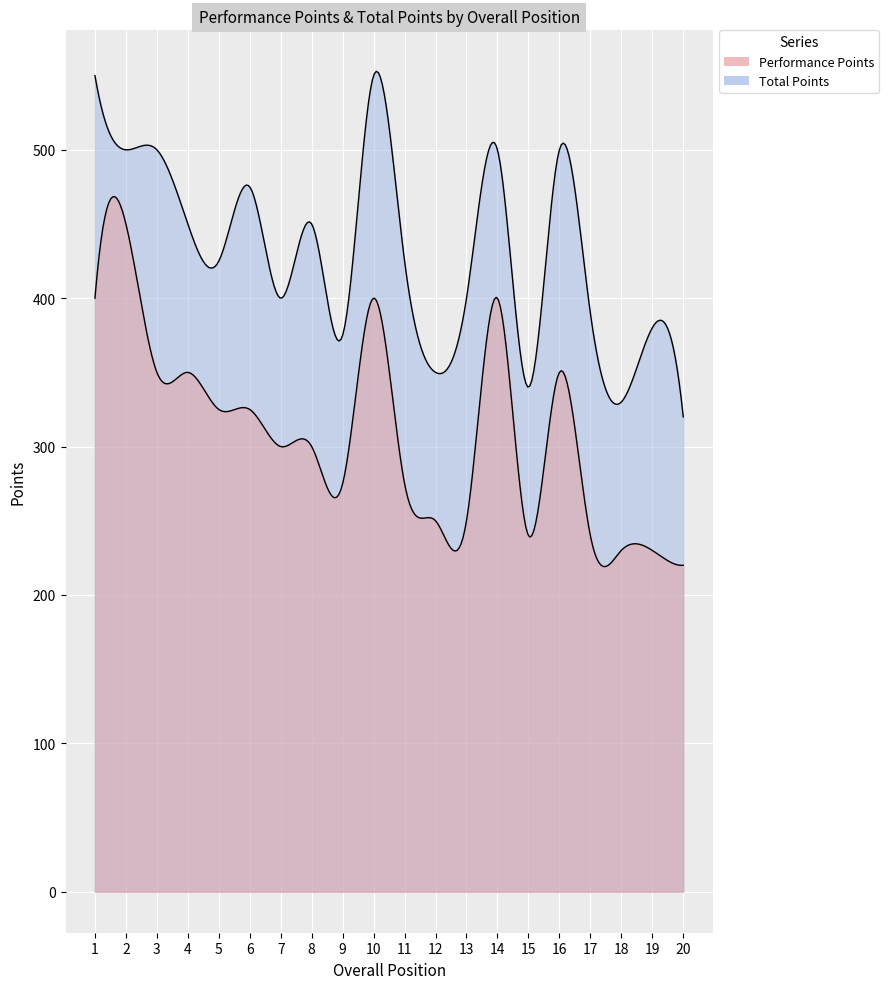

How many values in the Total Points series exceed 425?

9